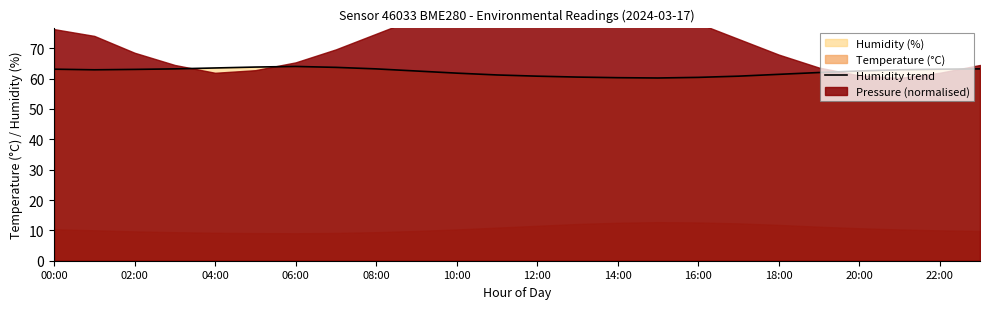

How many points are lower than both their immediate neighbors (excluding endpoints)?

2